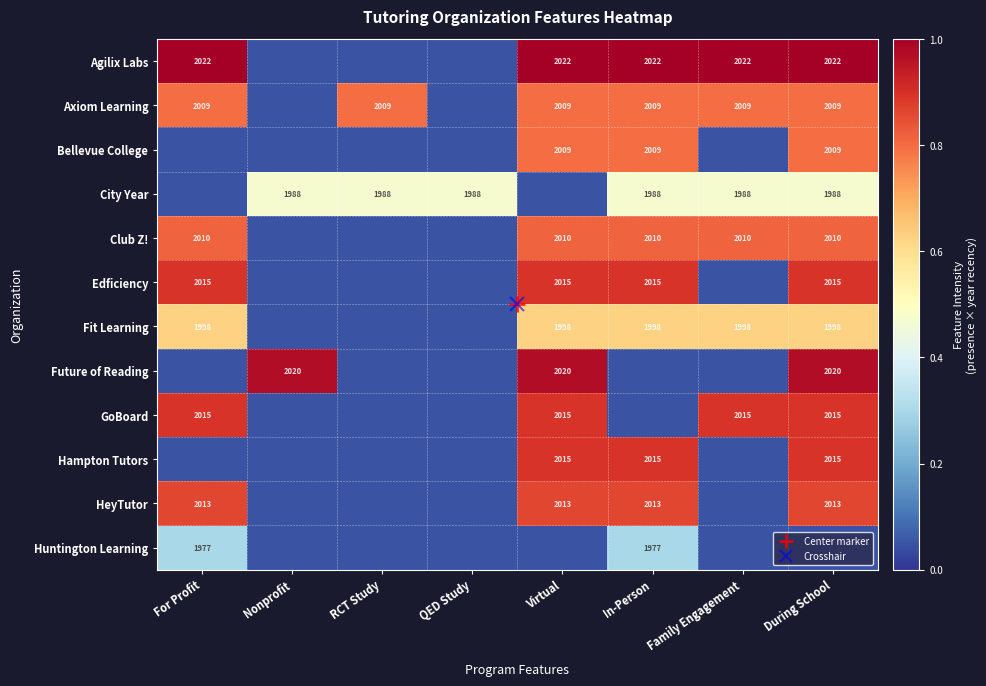

Rank the categories by Edficiency value from lowest to highest.

Nonprofit, RCT Study, QED Study, Family Engagement, For Profit, Virtual, In-Person, During School